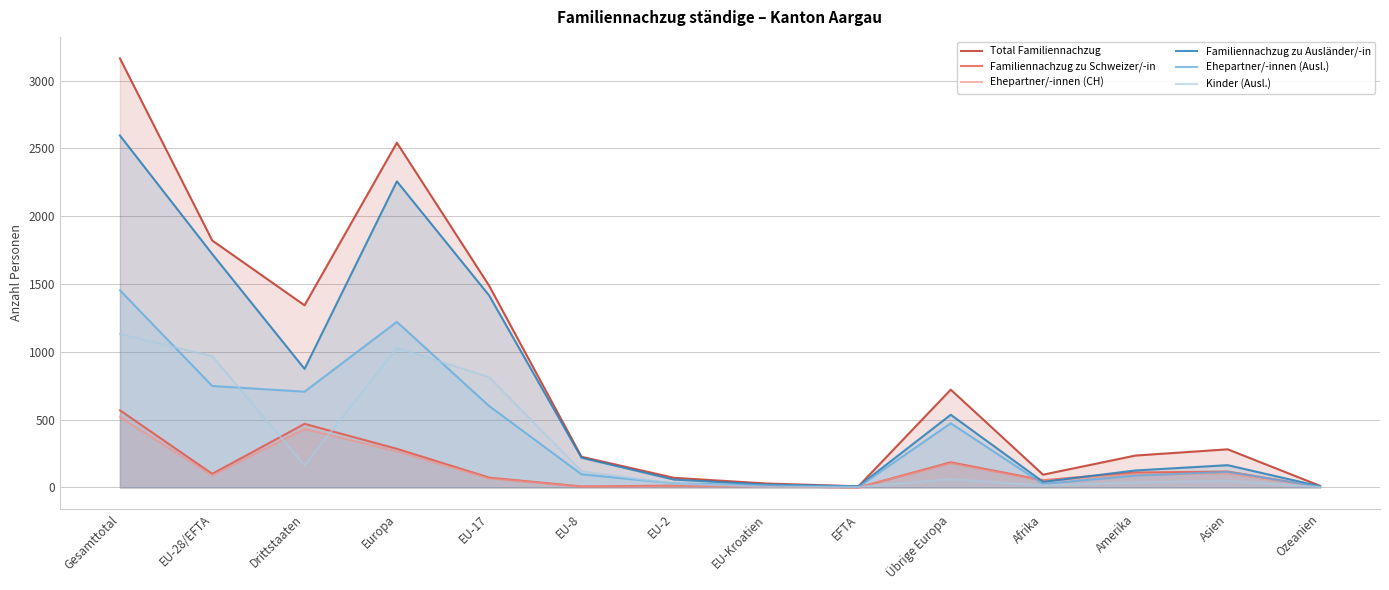

Rank the series at Amerika from highest to lowest value.

Total Familiennachzug, Familiennachzug zu Ausländer/-in, Familiennachzug zu Schweizer/-in, Ehepartner/-innen (CH), Ehepartner/-innen (Ausl.), Kinder (Ausl.)